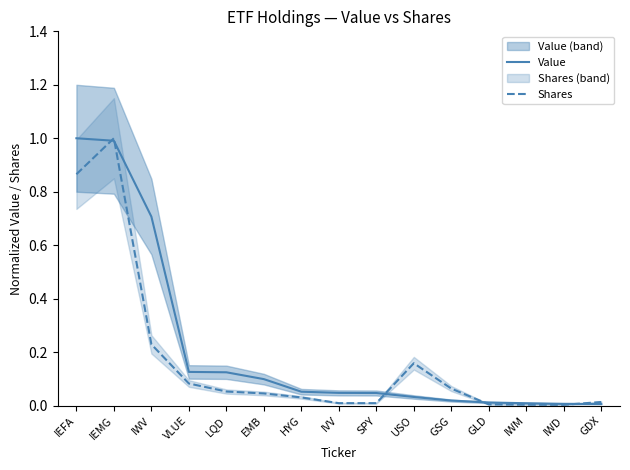

How many lines are shown in the chart?

2